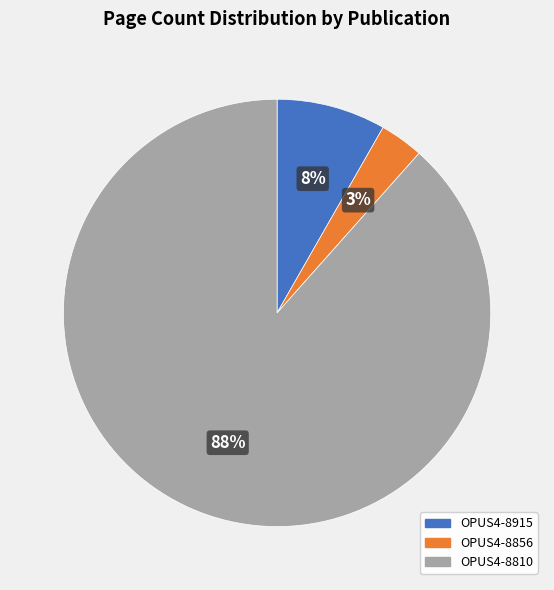

To the nearest percent, what is the difference between the OPUS4-8915 and OPUS4-8856 slice percentages?

5%